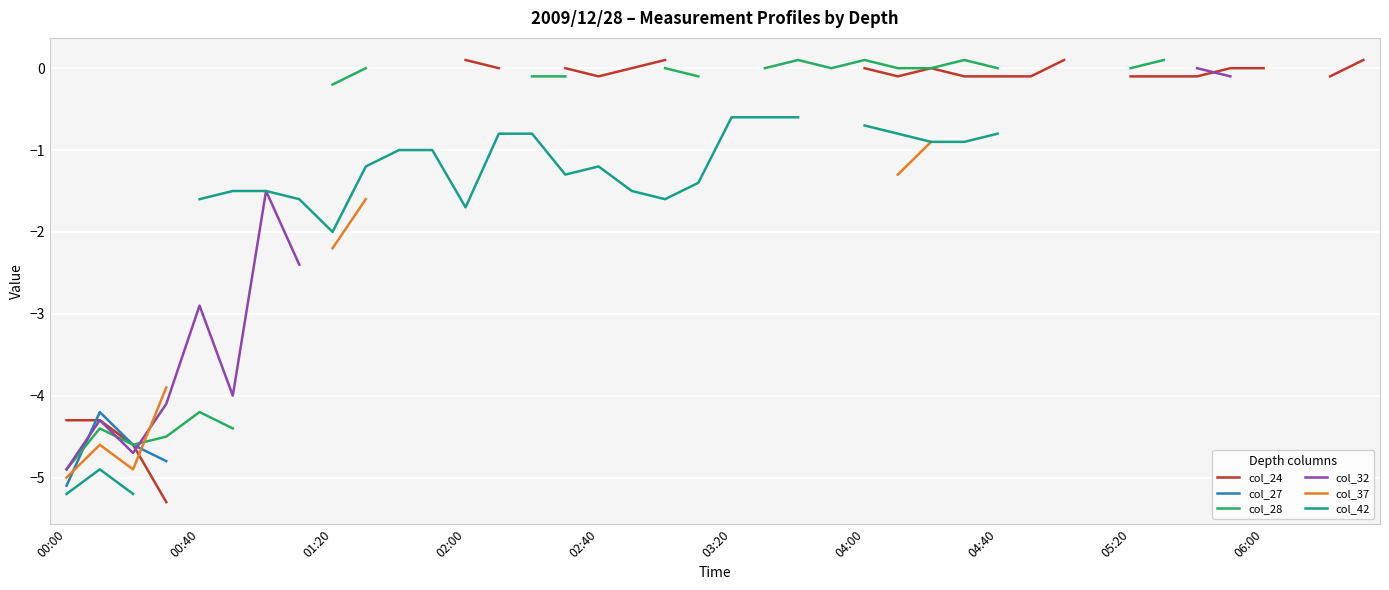

Count the number of data series in this chart.

6